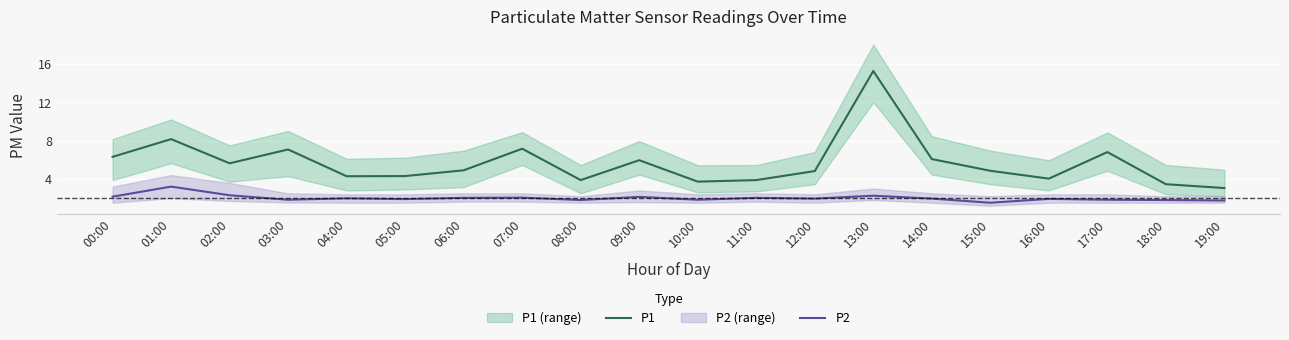

At which category does P1 reach its first local valley?

02:00